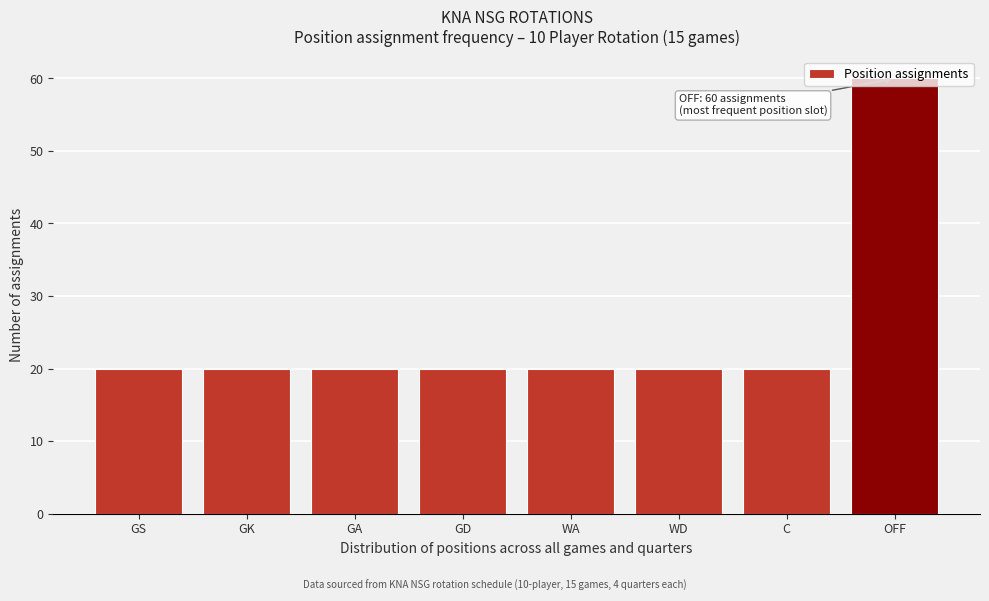

What is the smallest value displayed?

20